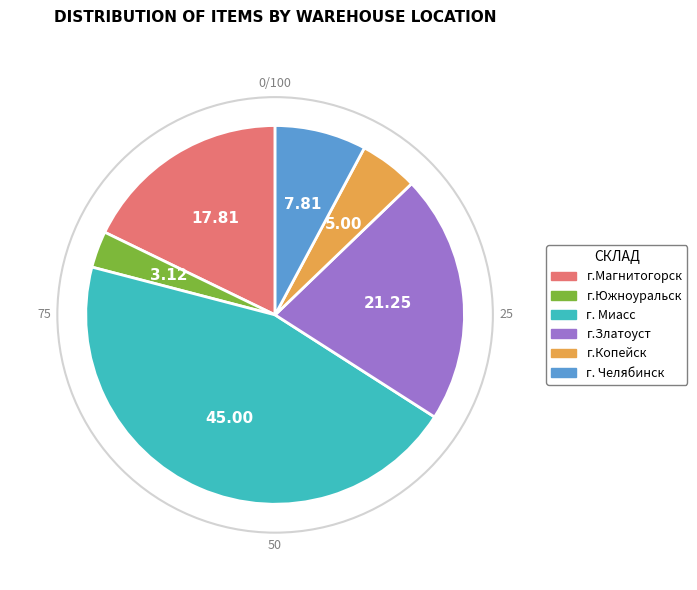

Is there a majority slice in this chart?

No